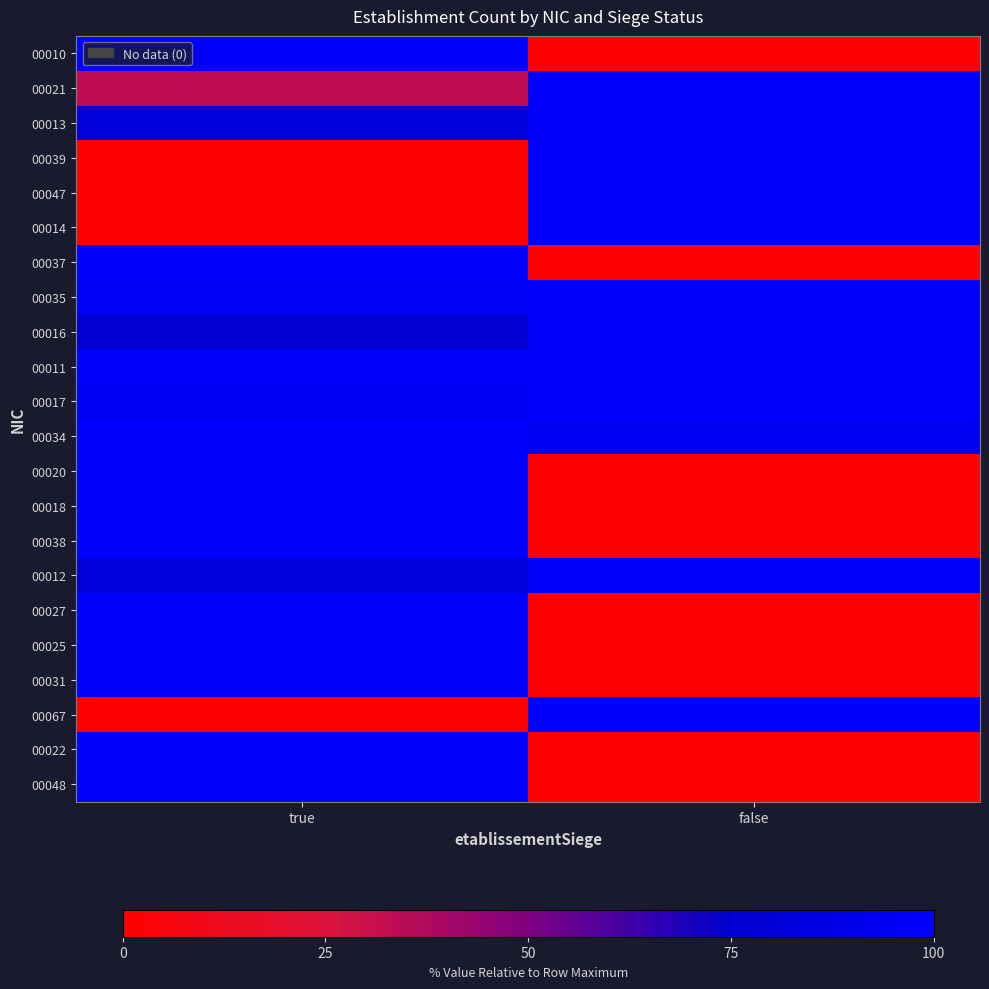

Reading left to right, list all the values displayed in this chart.

00010: true=100.0	false=0.0
00021: true=32.9	false=100.0
00013: true=84.2	false=100.0
00039: true=0.0	false=100.0
00047: true=0.0	false=100.0
00014: true=0.0	false=100.0
00037: true=100.0	false=0.0
00035: true=95.5	false=100.0
00016: true=79.0	false=100.0
00011: true=99.8	false=100.0
00017: true=94.3	false=100.0
00034: true=100.0	false=93.5
00020: true=100.0	false=0.0
00018: true=100.0	false=0.0
00038: true=100.0	false=0.0
00012: true=82.4	false=100.0
00027: true=100.0	false=0.0
00025: true=100.0	false=0.0
00031: true=100.0	false=0.0
00067: true=0.0	false=100.0
00022: true=100.0	false=0.0
00048: true=100.0	false=0.0